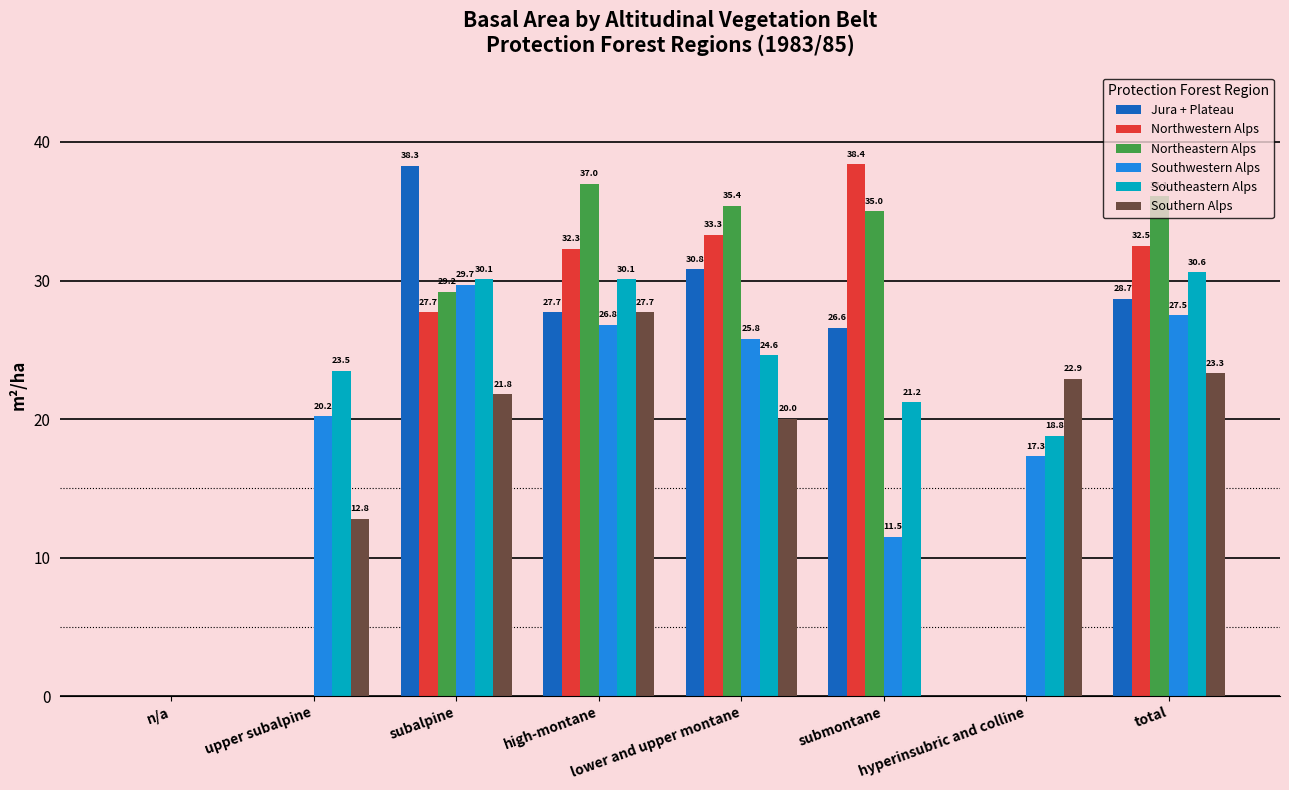

The Southwestern Alps series shows 26.8 at high-montane. True or false?

True